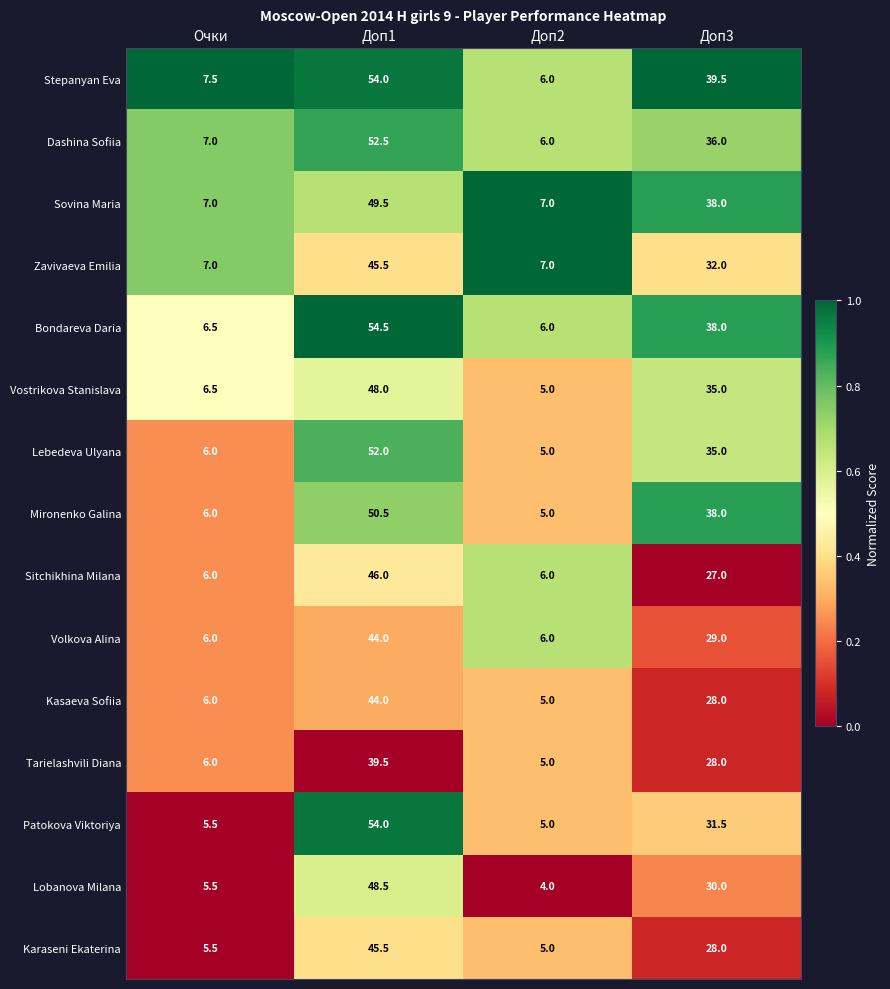

At which category is the sum across all series the highest?

Доп1